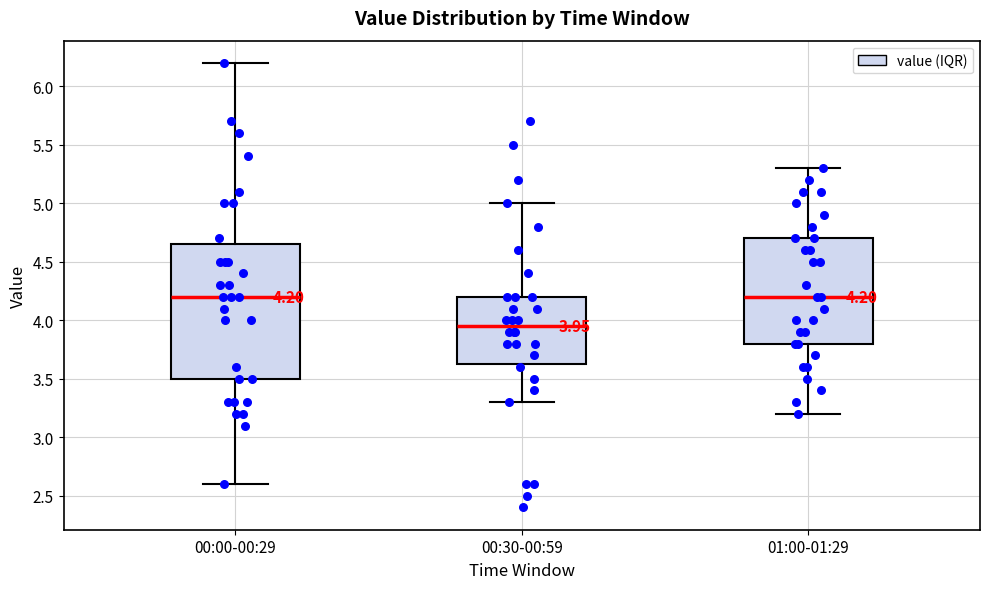

Comparing the boxes themselves (not the whiskers), which one is the tallest?

00:00-00:29